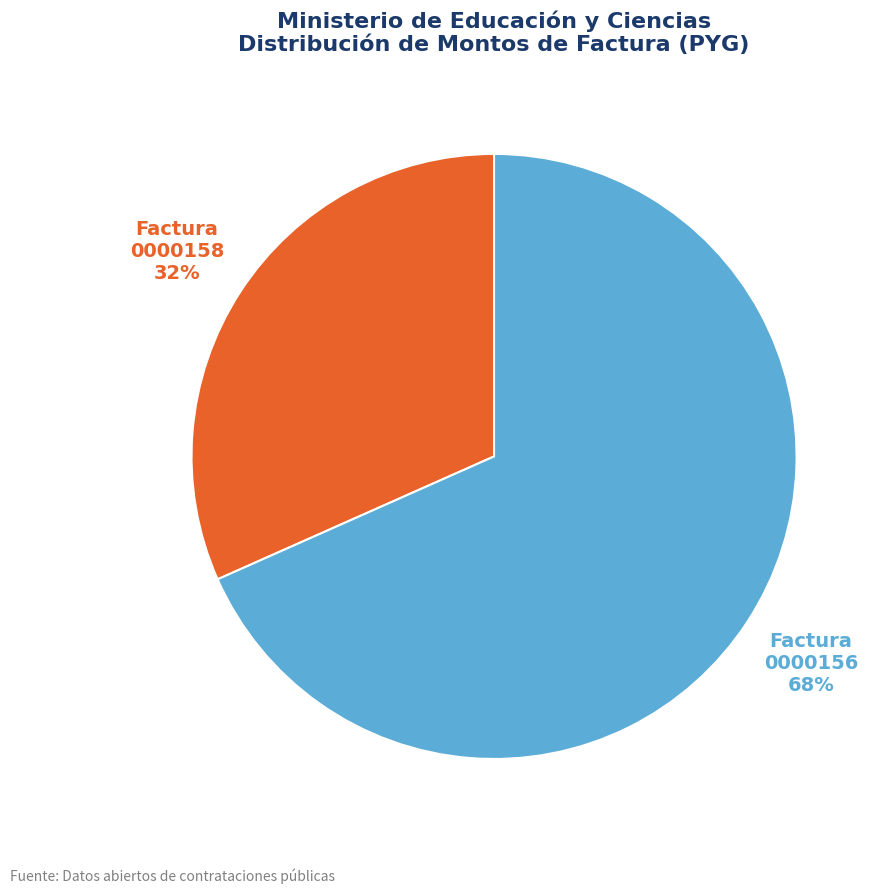

How many slices are in this pie chart?

2